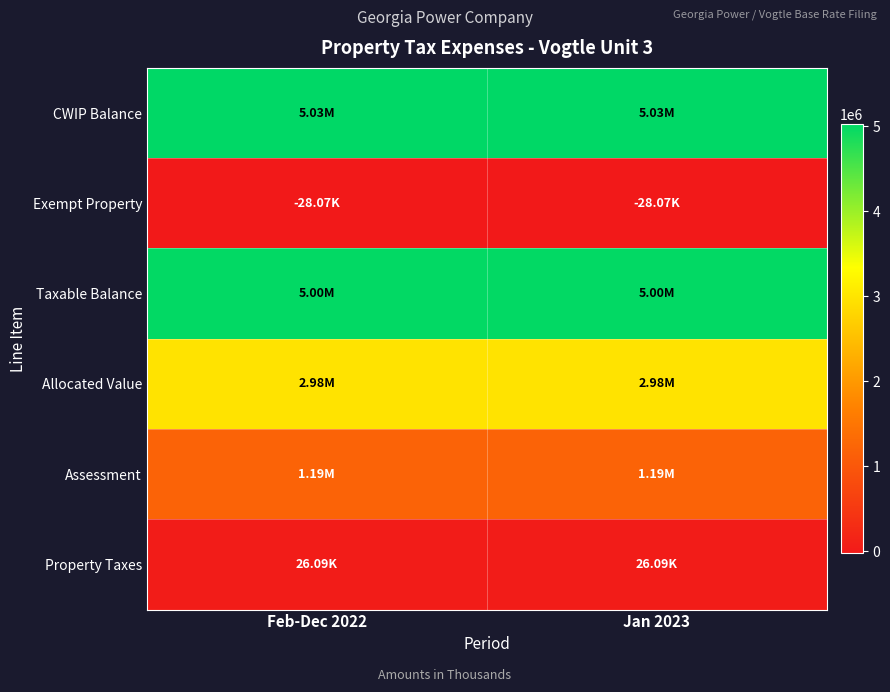

Which series has the largest total across all categories?

CWIP Balance